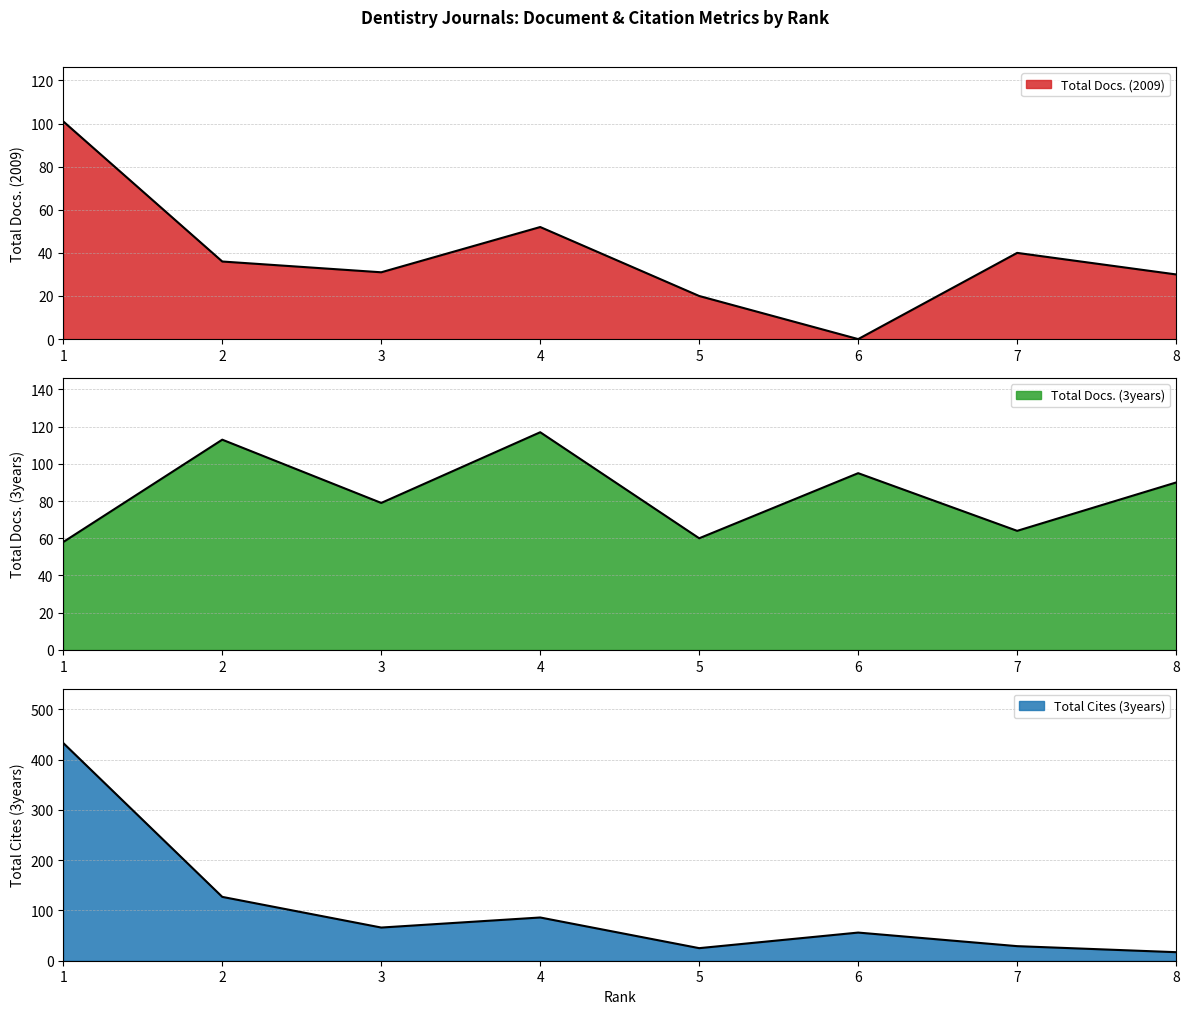

Reading left to right, list all the values displayed in this chart.

Total Docs. (2009): 101	36	31	52	20	0	40	30
Total Docs. (3years): 58	113	79	117	60	95	64	90
Total Cites (3years): 433	127	66	86	25	56	29	17